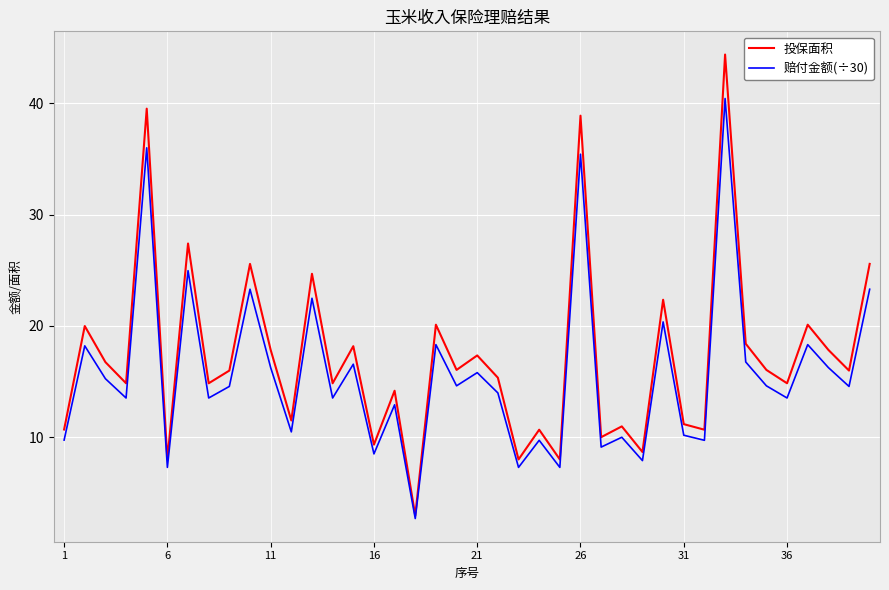

What is the maximum value shown in the chart?

44.4